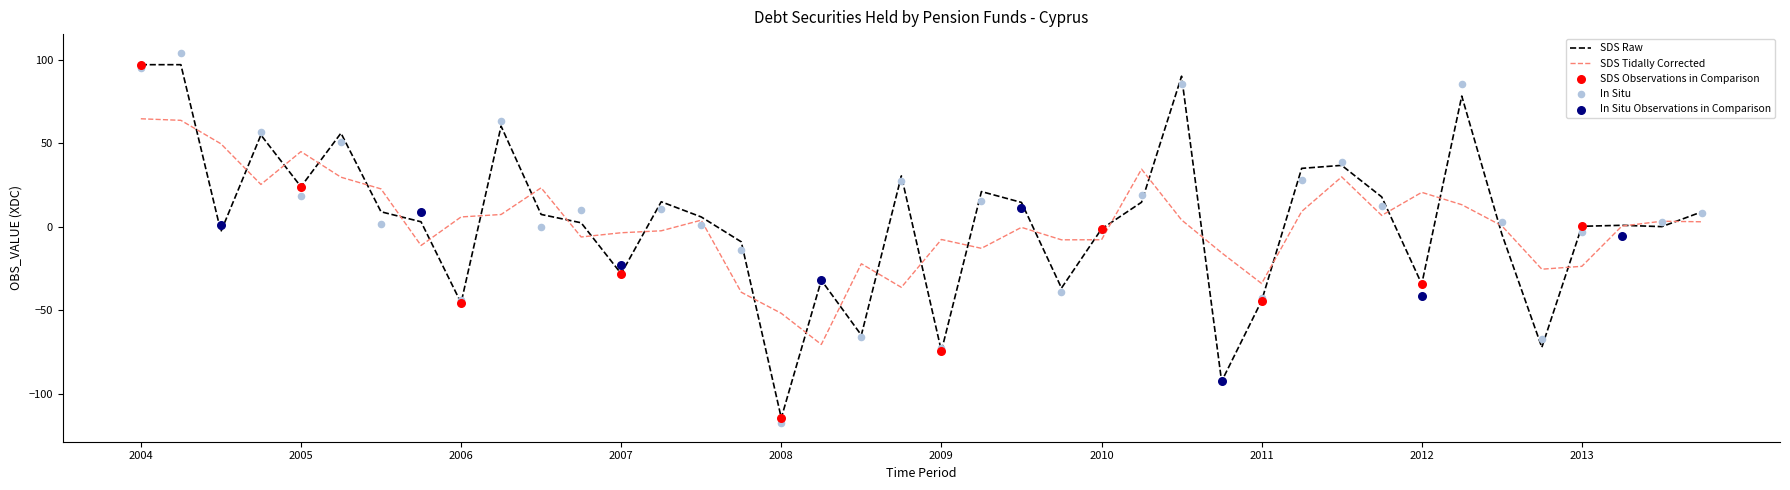

What is the ratio of the value at 2007-Q2 to the value at 2004-Q2?

0.2